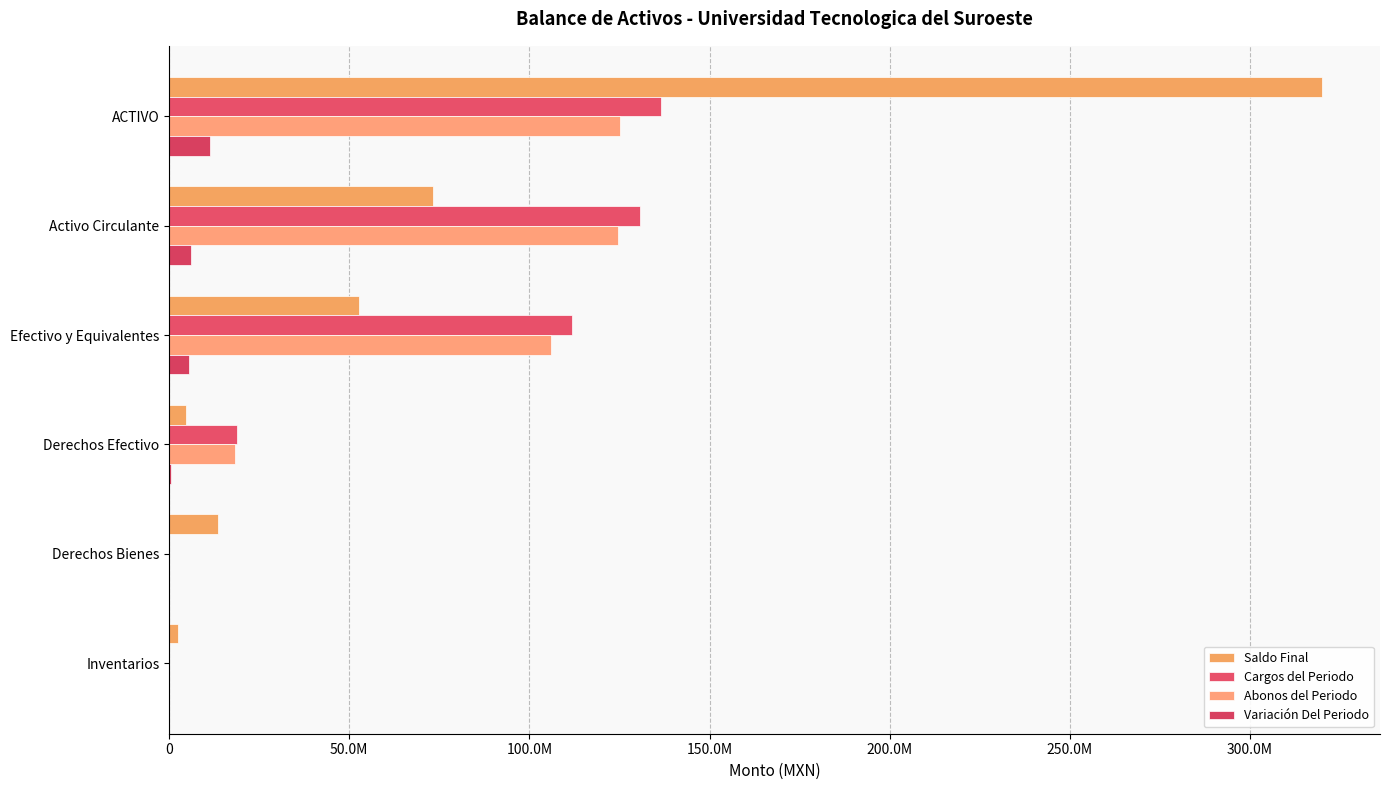

What is the maximum value for Cargos del Periodo?

136447819.6